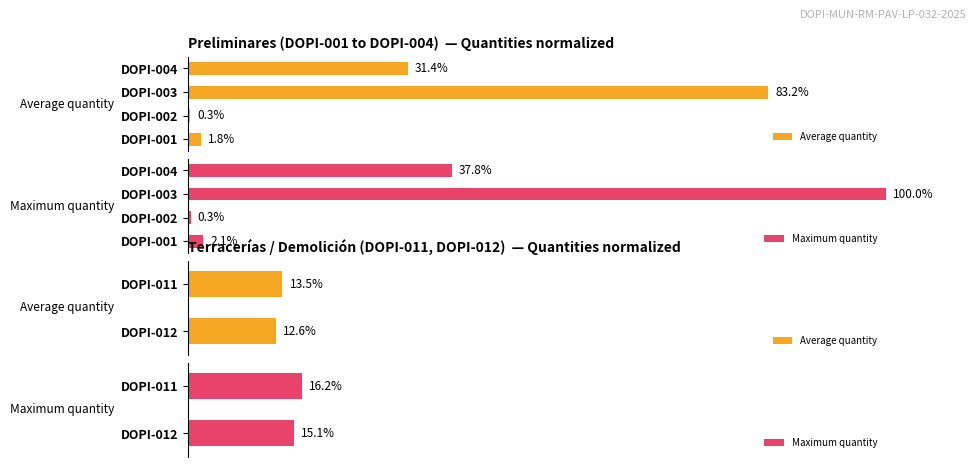

True or false: Average quantity has a value of 17.6 at DOPI-011.

False